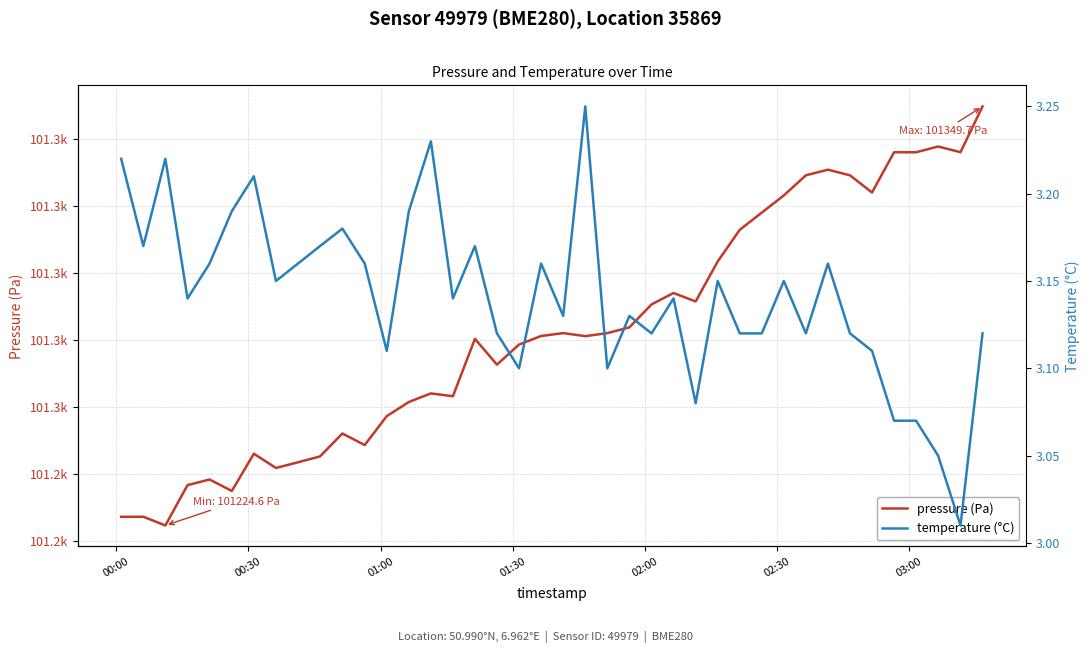

In pressure (Pa), how many points are higher than both neighbors (excluding endpoints)?

10